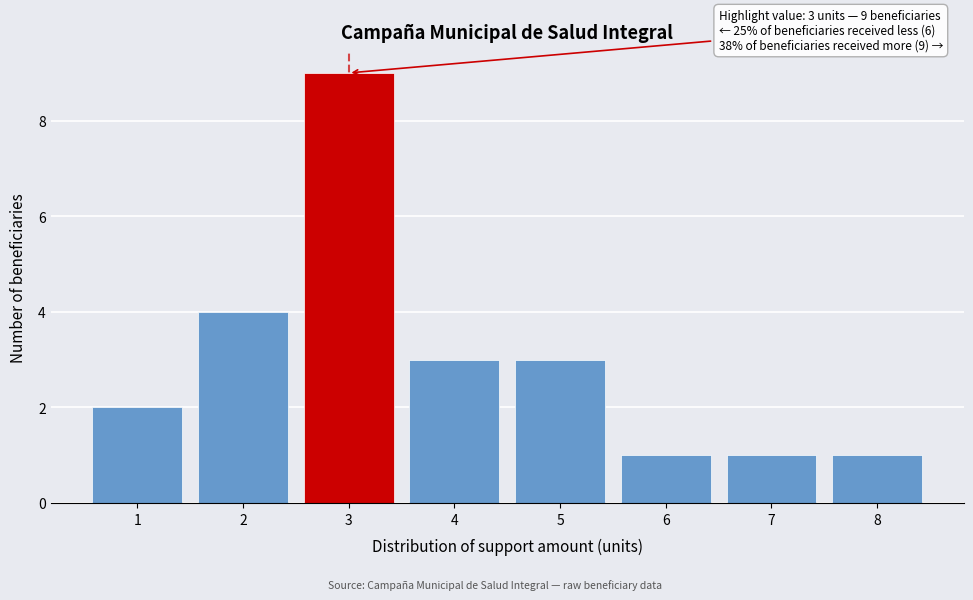

Reading left to right, extract all data points from this chart.

2	4	9	3	3	1	1	1